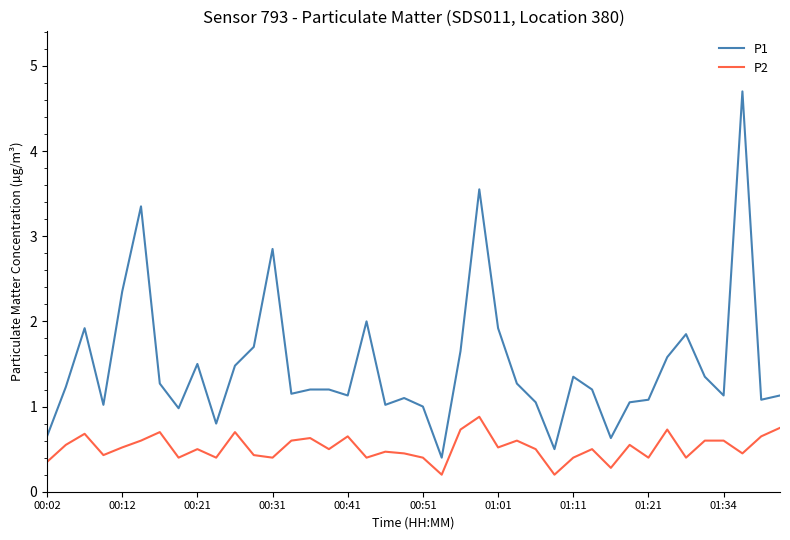

True or false: P1 has more than 0 points higher than both neighbors.

True